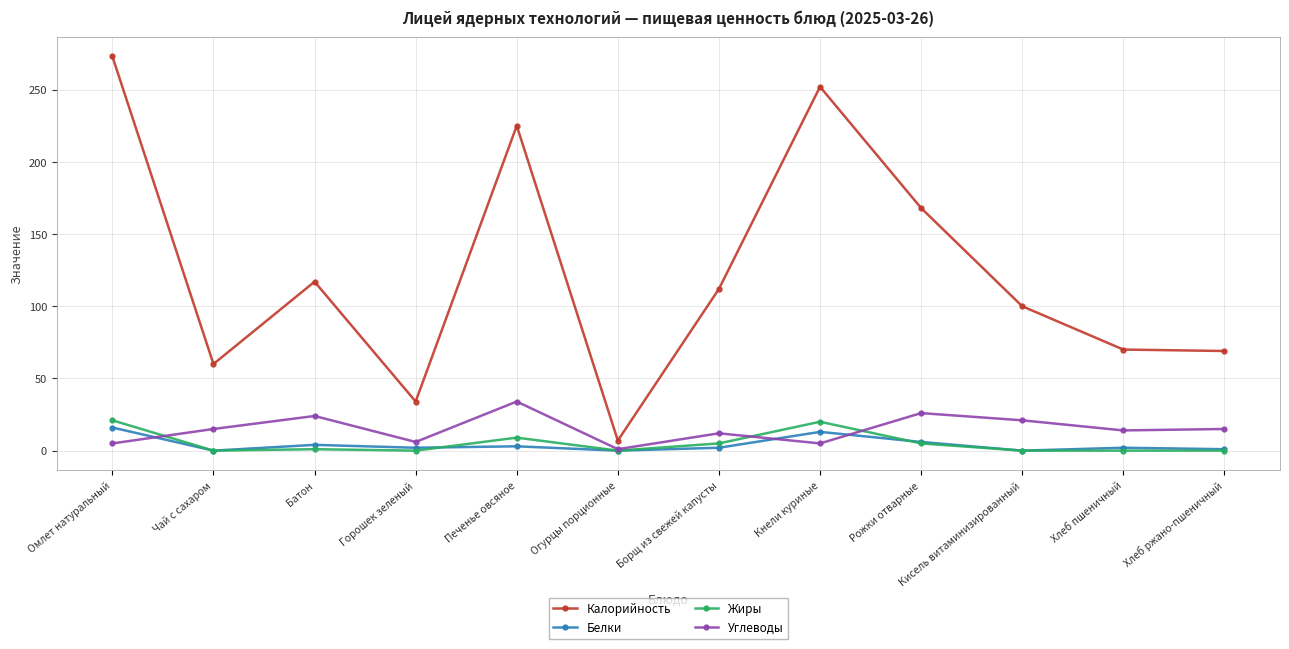

How many data points in Углеводы are less than 15?

6